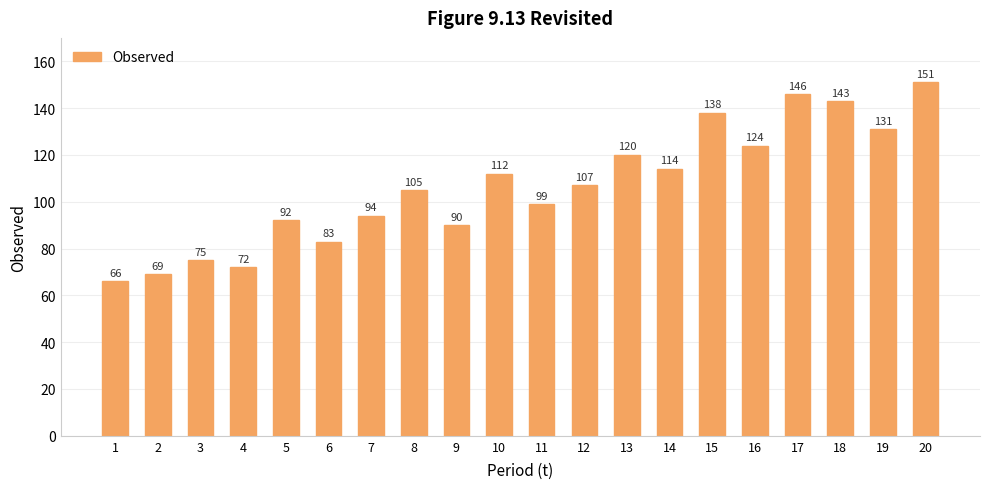

Read the value at 7, to the nearest 5.

95